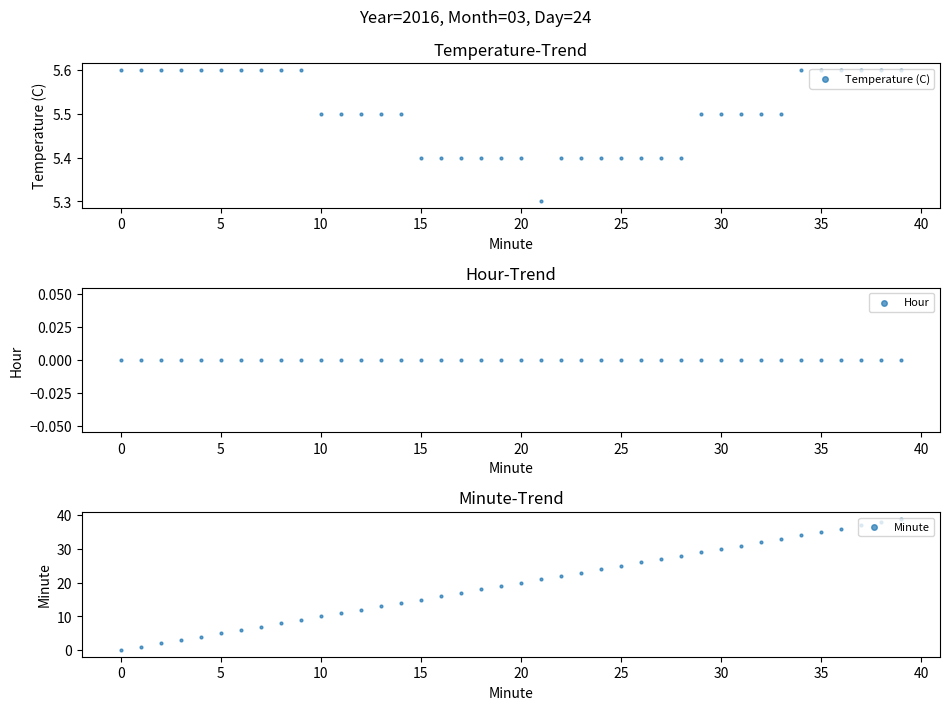

Which series reaches the maximum Y coordinate?

Minute